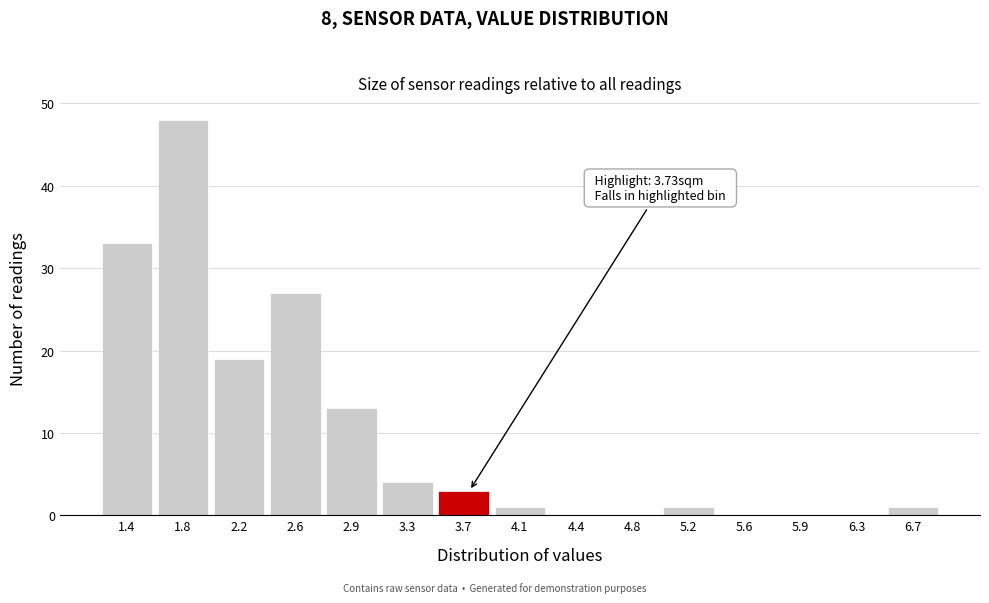

Over which range of the x-axis is the bar tallest?

1.65 to 2.00